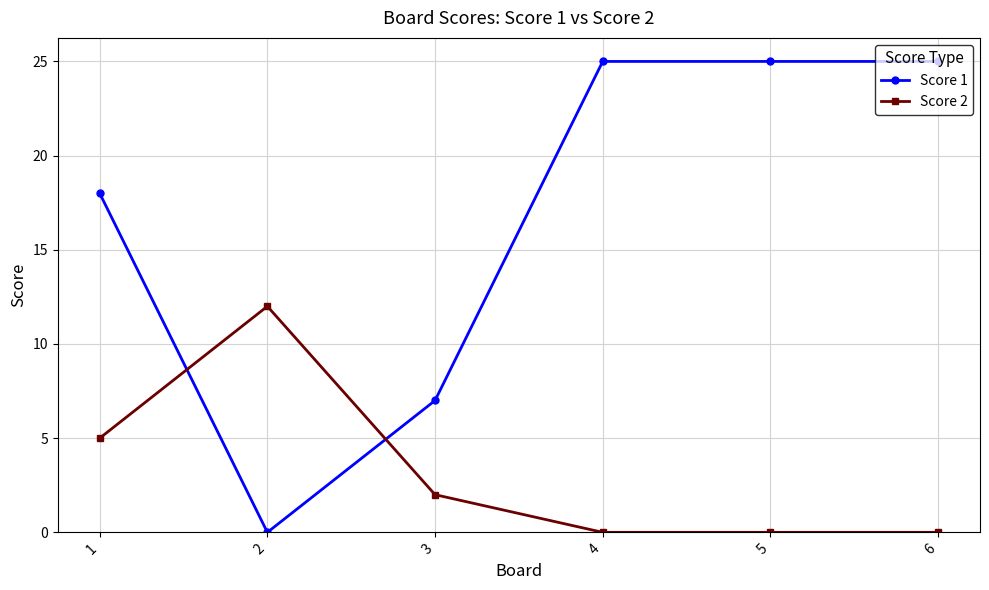

List the series in order of their overall mean, lowest first.

Score 2, Score 1